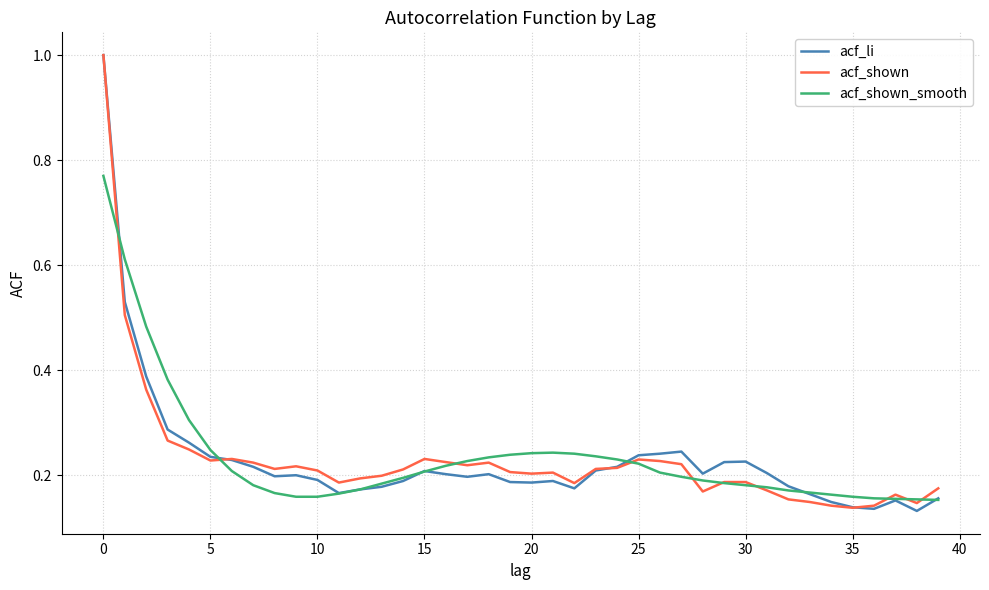

What is the greatest value displayed?

1.0